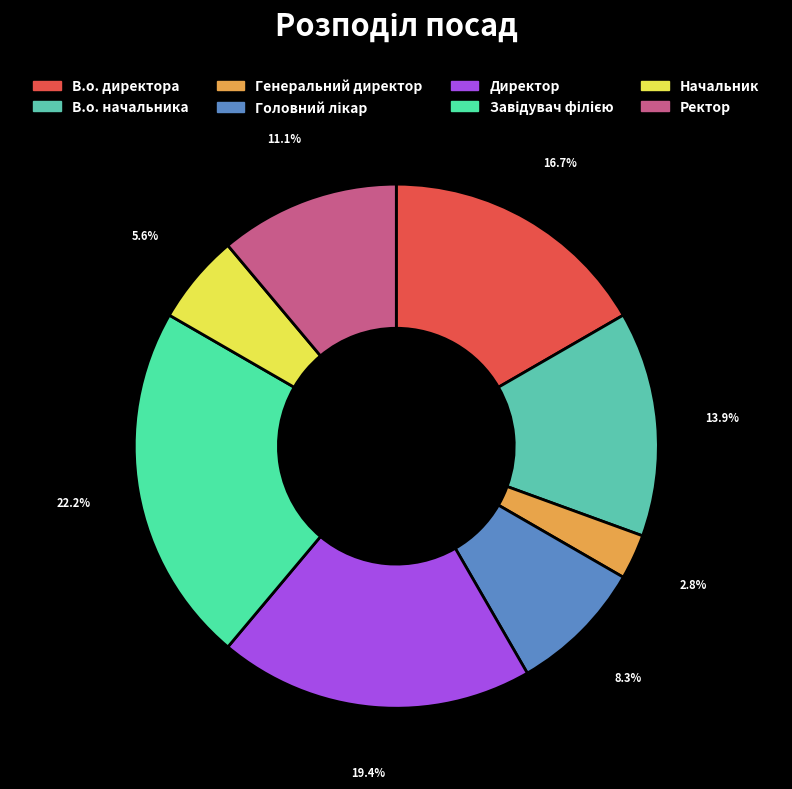

Rank the categories by value from highest to lowest.

Завідувач філією, Директор, В.о. директора, В.о. начальника, Ректор, Головний лікар, Начальник, Генеральний директор